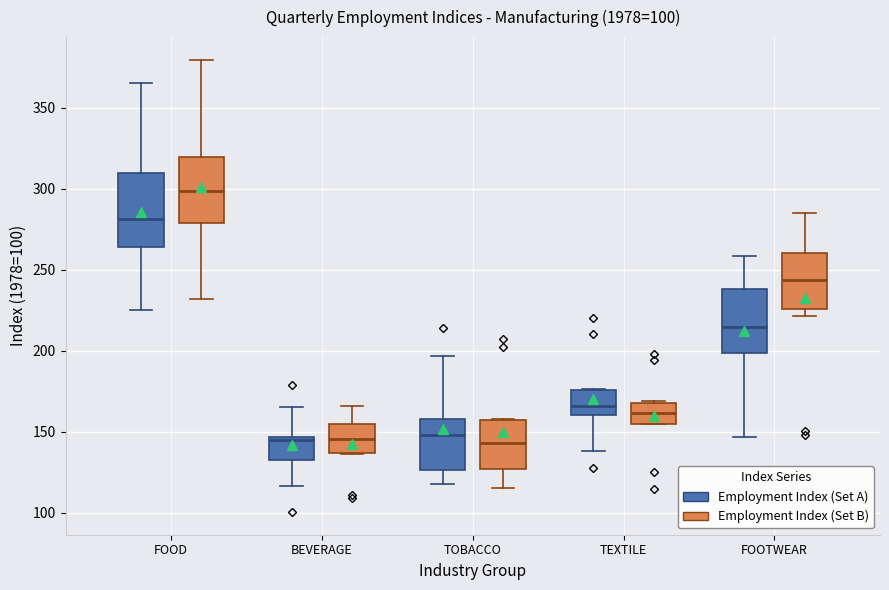

Reading left to right, transcribe this box plot: for each box, give where its median line is, the range the box spans, and where its two whiskers end, as read against the y-axis. The values are not printed on the chart, so give them approximately, as read against the axis.

FOOD (Employment Index (Set A)): median 280, box 265 to 310, whiskers 225 to 365
FOOD (Employment Index (Set B)): median 300, box 280 to 320, whiskers 230 to 380
BEVERAGE (Employment Index (Set A)): median 145 (just below the box's upper edge), box 135 to 145, whiskers 115 to 165
BEVERAGE (Employment Index (Set B)): median 145, box 135 to 155, whiskers 135 to 165
TOBACCO (Employment Index (Set A)): median 150, box 125 to 160, whiskers 120 to 195
TOBACCO (Employment Index (Set B)): median 145, box 125 to 155, whiskers 115 to 160
TEXTILE (Employment Index (Set A)): median 165, box 160 to 175, whiskers 140 to 175
TEXTILE (Employment Index (Set B)): median 160, box 155 to 170, whiskers 155 to 170
FOOTWEAR (Employment Index (Set A)): median 215, box 200 to 240, whiskers 145 to 260
FOOTWEAR (Employment Index (Set B)): median 245, box 225 to 260, whiskers 220 to 285